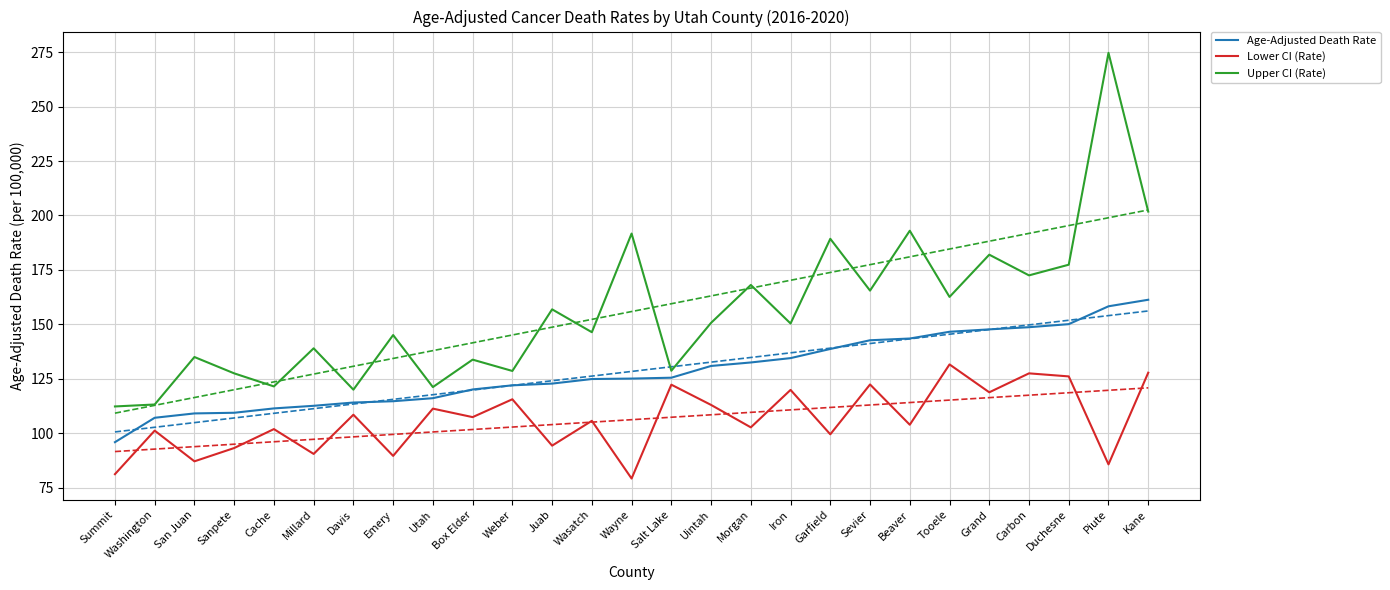

Is the value of Upper CI (Rate) at Garfield greater than the value of Age-Adjusted Death Rate at Beaver?

Yes